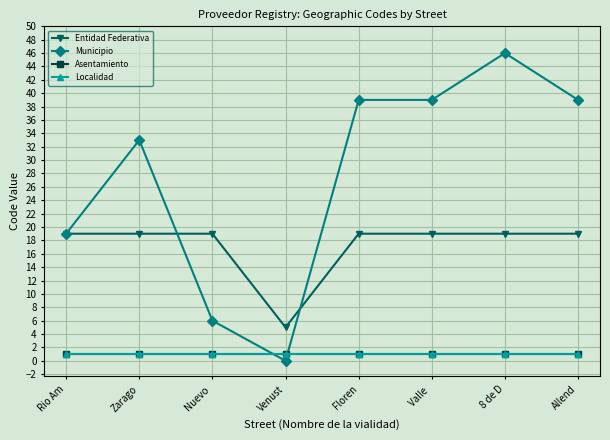

What is the sum of the Municipio values at Nuevo  and Allend?

45